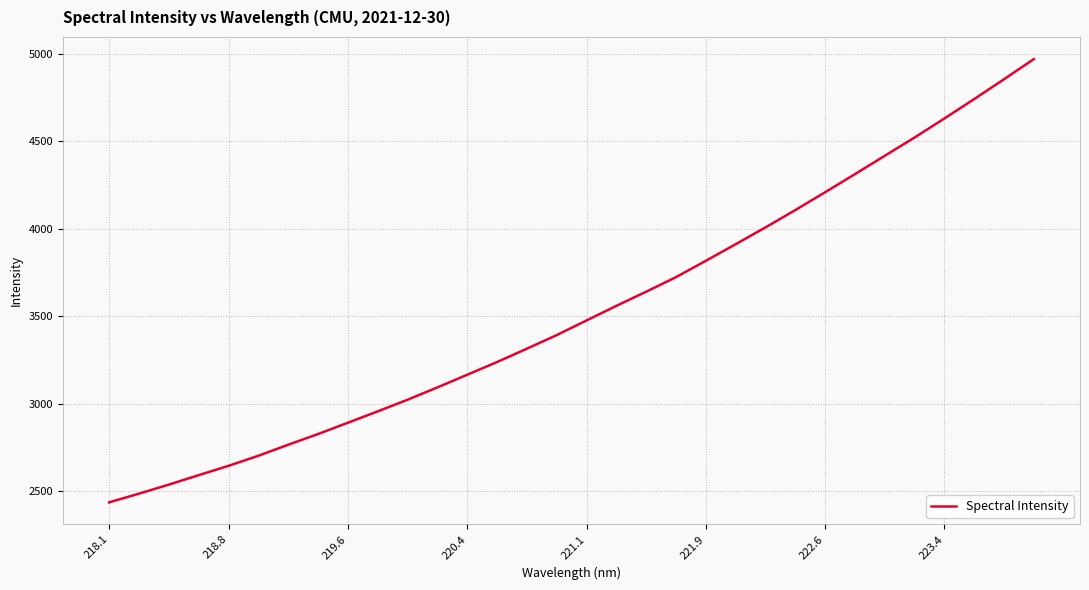

How many values exceed 3475?

16